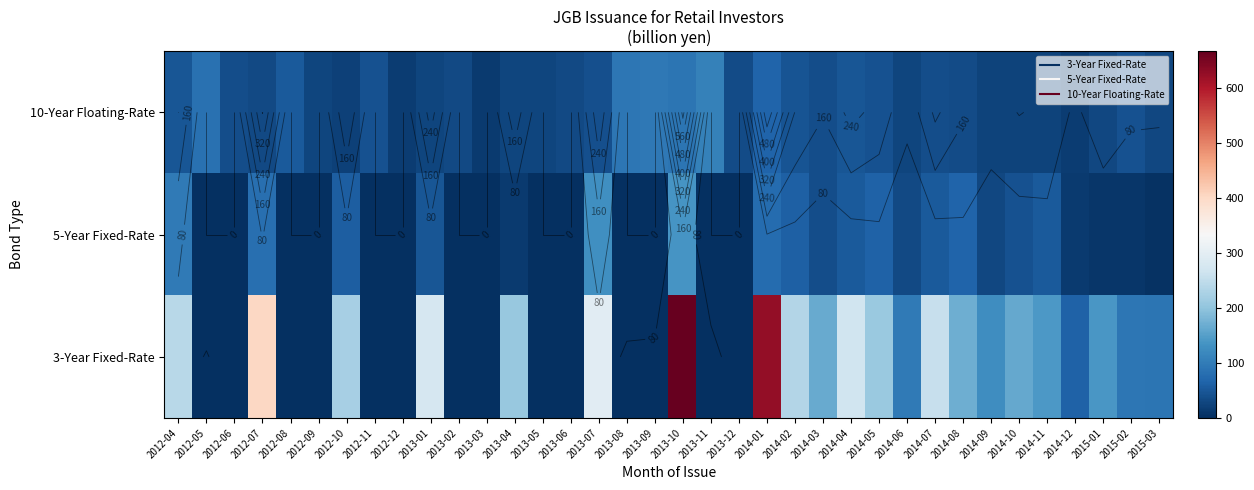

What is the difference between the highest and lowest values at 2013-08?

91.7